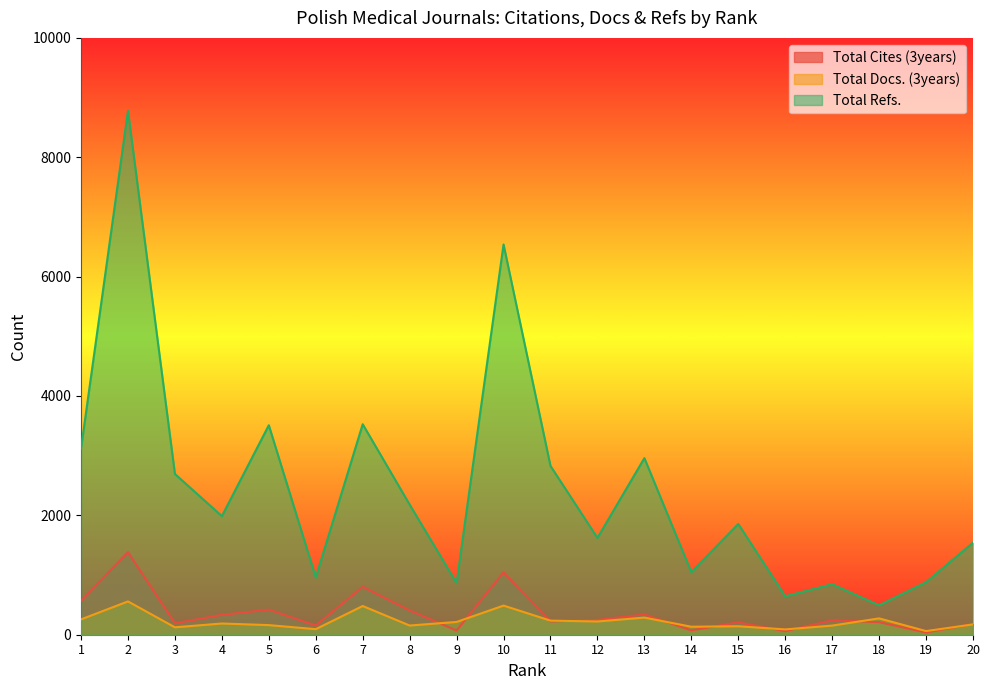

At which label does Total Refs. first exceed 1987?

1